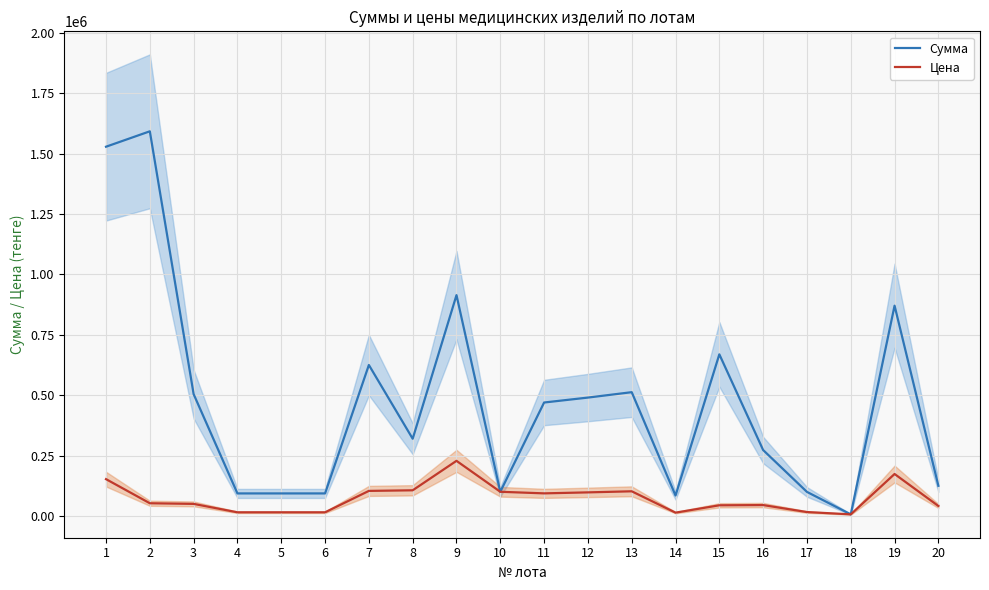

How many series are shown in this chart?

2